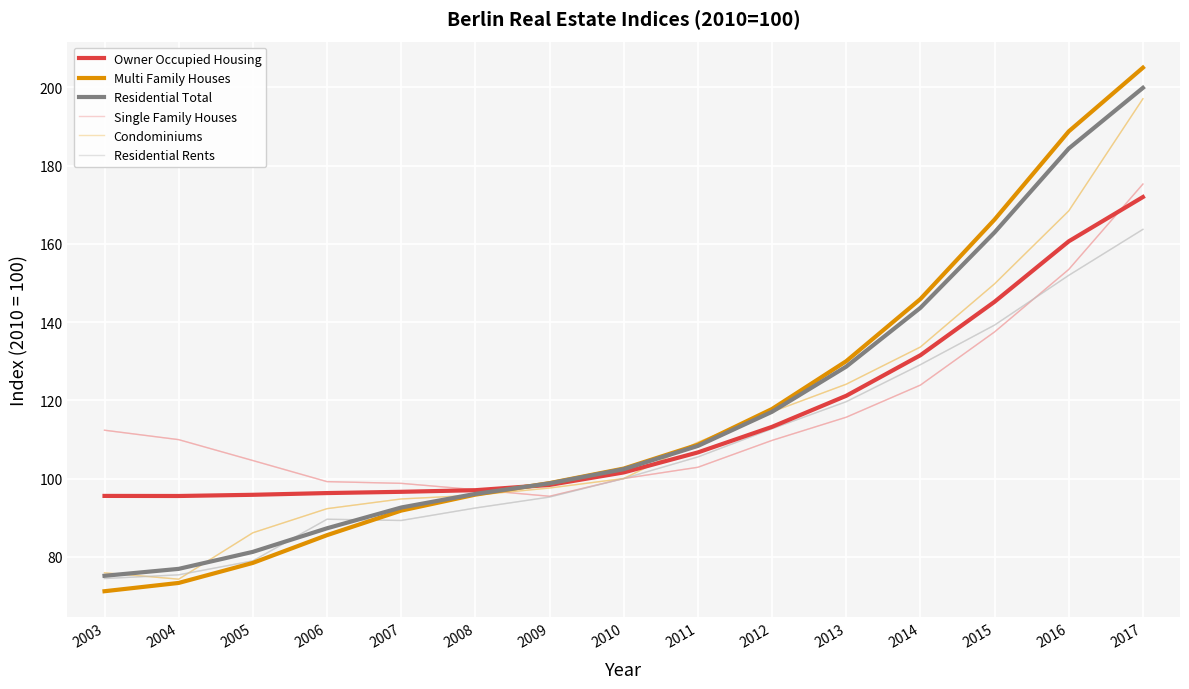

What is the difference between the maximum and minimum values in the Single Family Houses series?

79.8